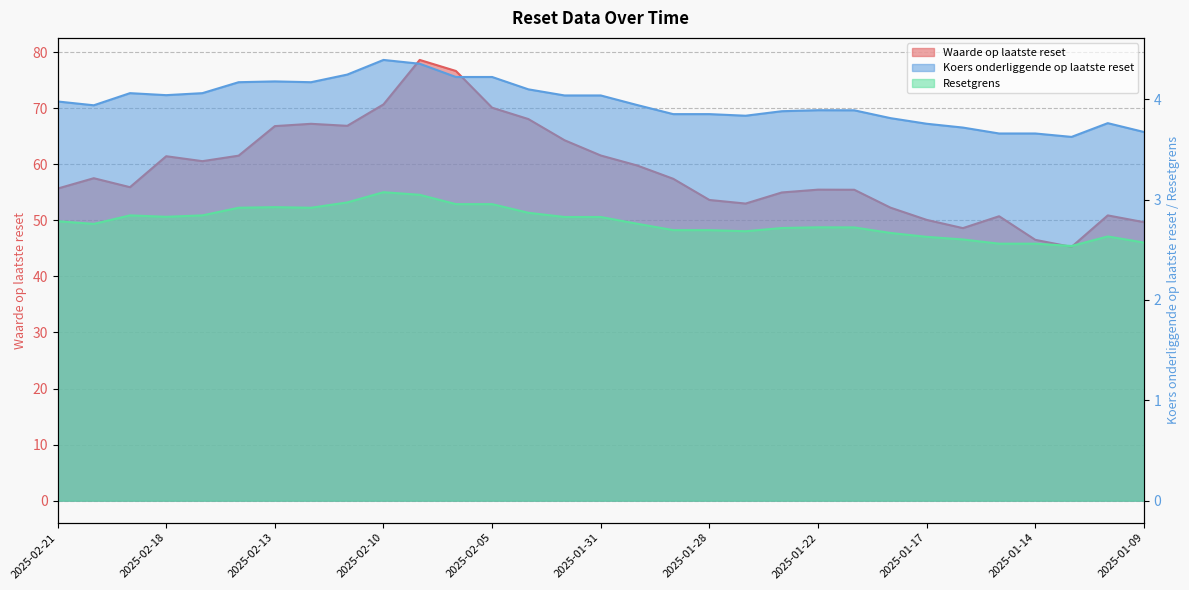

What is the lowest value of the Resetgrens series?

2.5